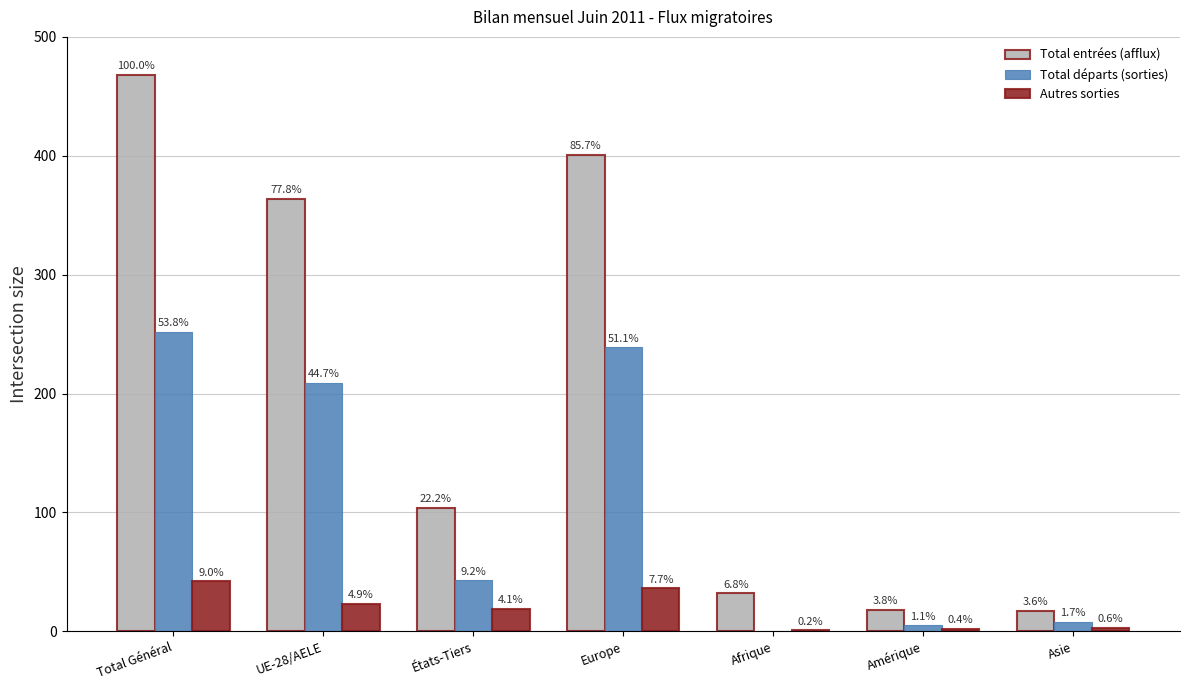

What is the total value across all series at Asie?

28